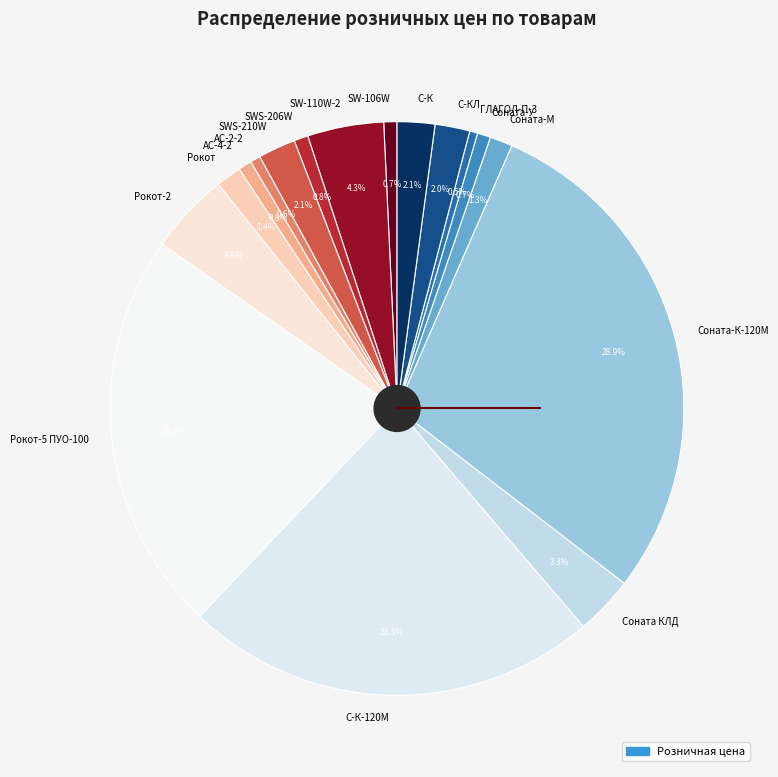

How many segments does this pie chart have?

17